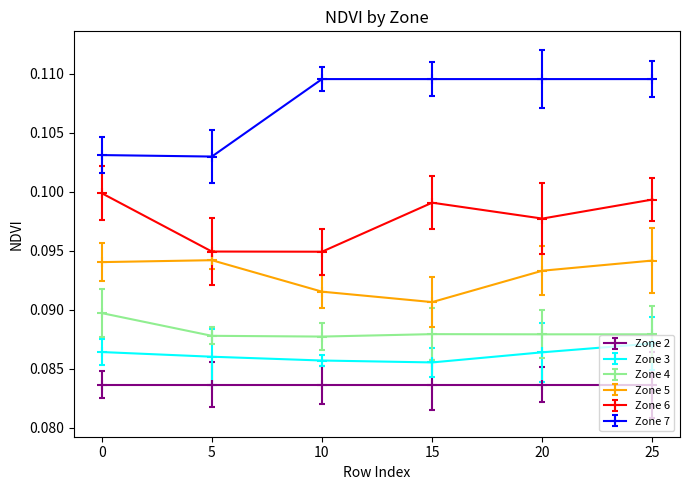

What is the sum of the Zone 6 values at 0 and 10?

0.2